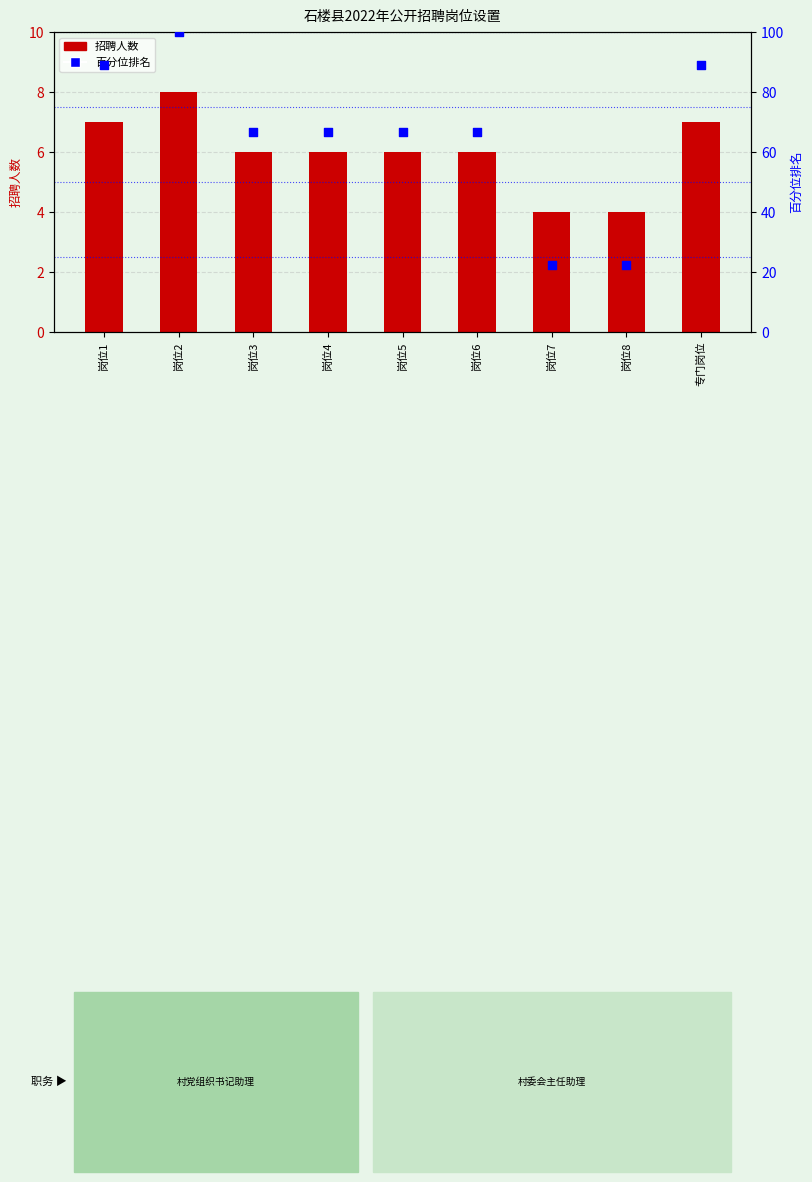

Which series has the largest total across all categories?

百分位排名